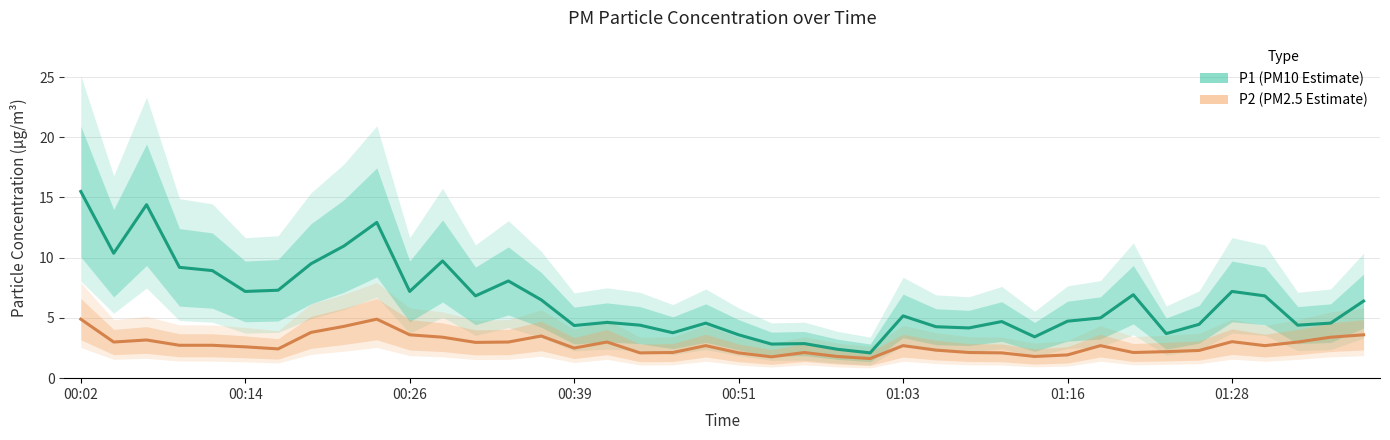

What is the value of the P2 (center) point at the 5th from the left?

2.7